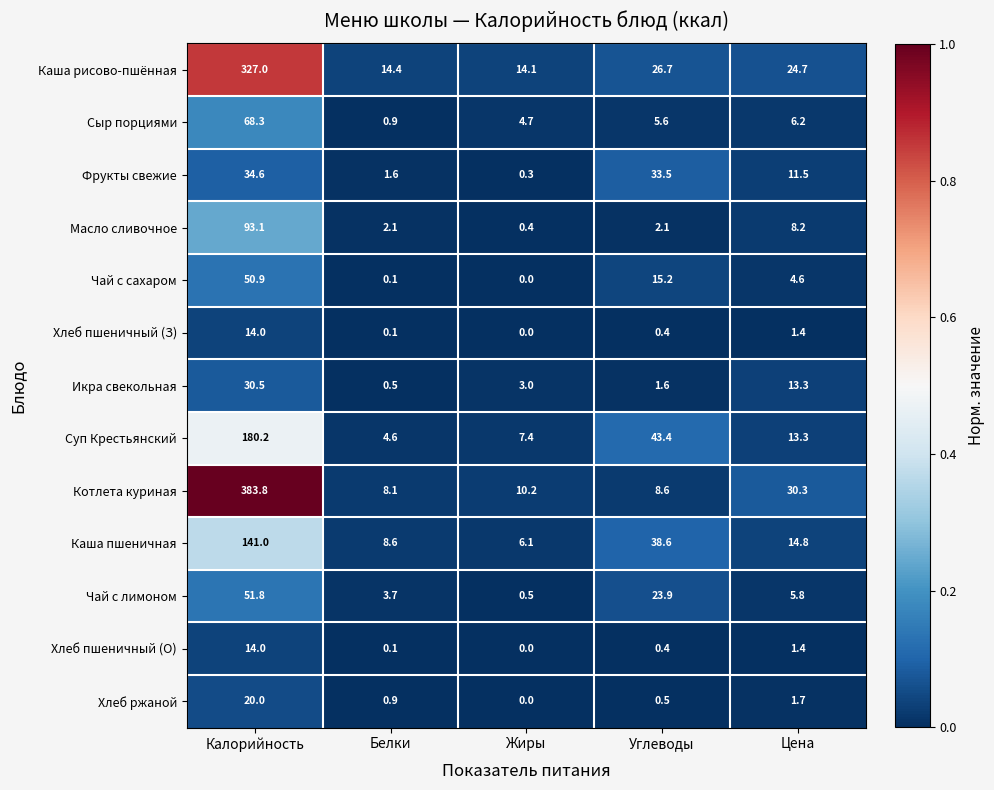

List the labels in order of Чай с лимоном value, smallest first.

Жиры, Белки, Цена, Углеводы, Калорийность